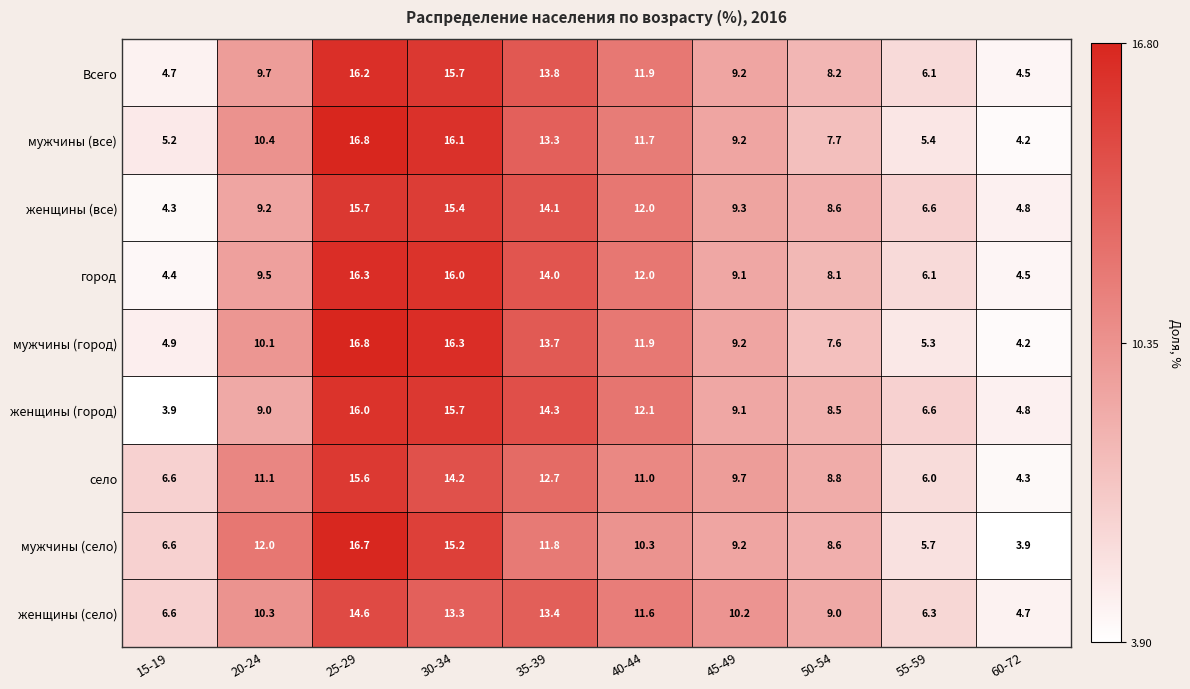

Where is женщины (город) nearest to the value 9?

20-24